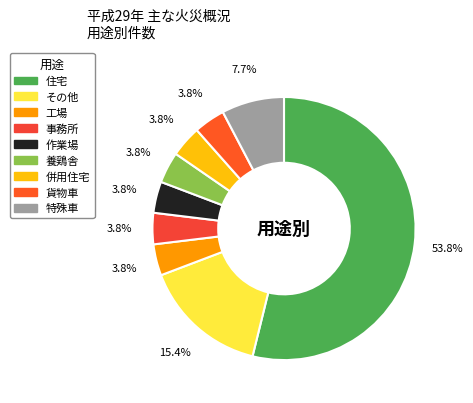

To the nearest percent, what is the combined percentage of 特殊車 and 作業場?

12%